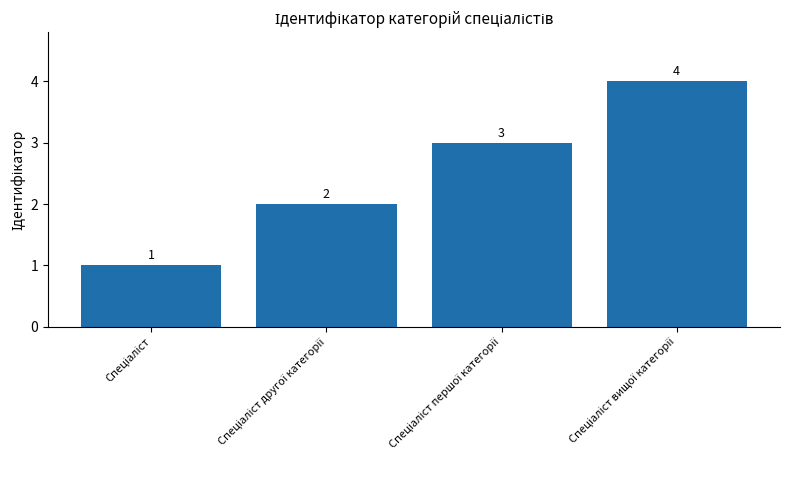

What is the maximum value shown in the chart?

4